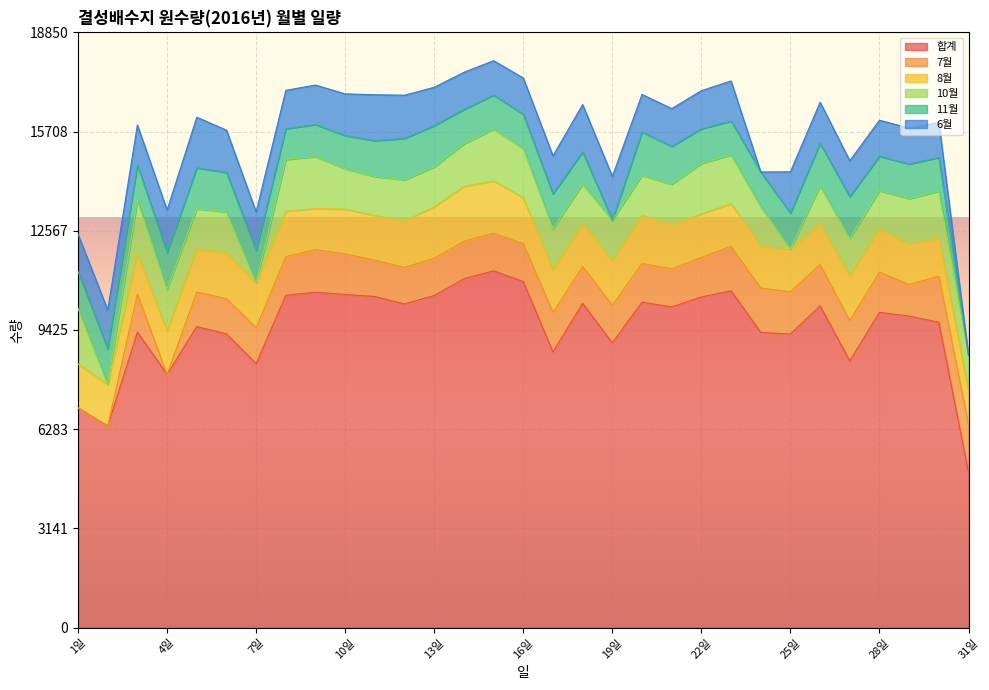

At which label does 6월 first exceed 1216?

2일